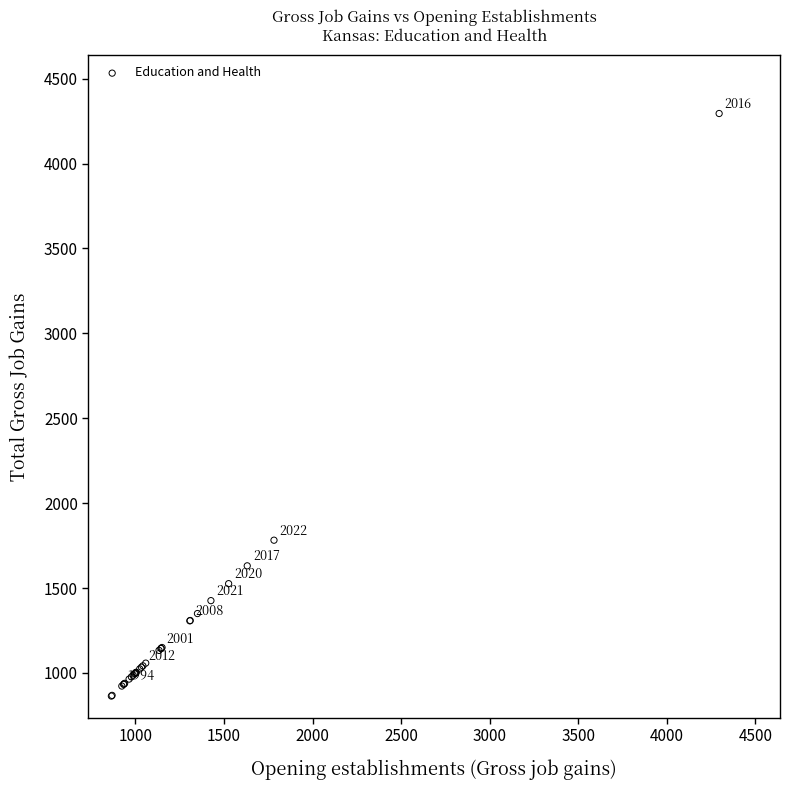

What Y value in the scatter plot is closest to 2579?

1782